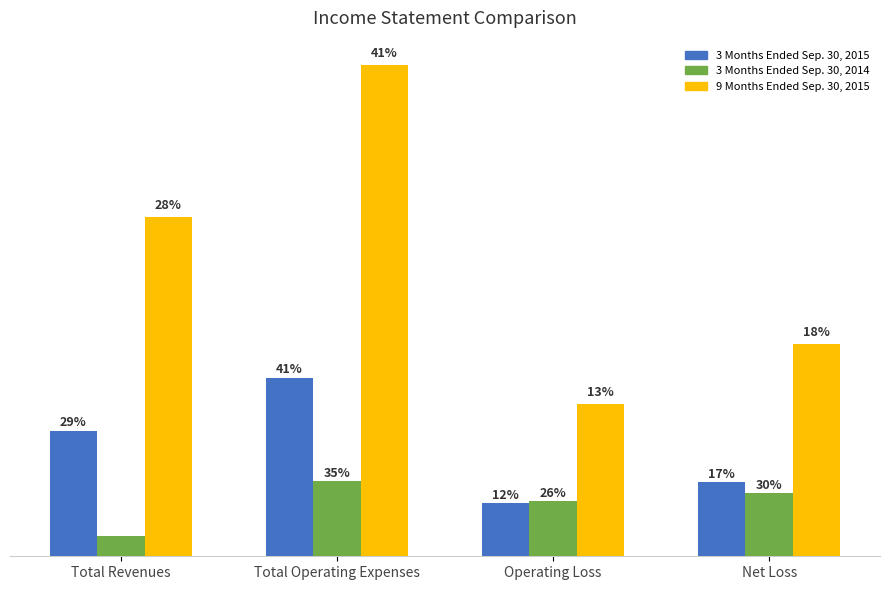

At which label is 3 Months Ended Sep. 30, 2015 closest to 1190550?

Total Revenues